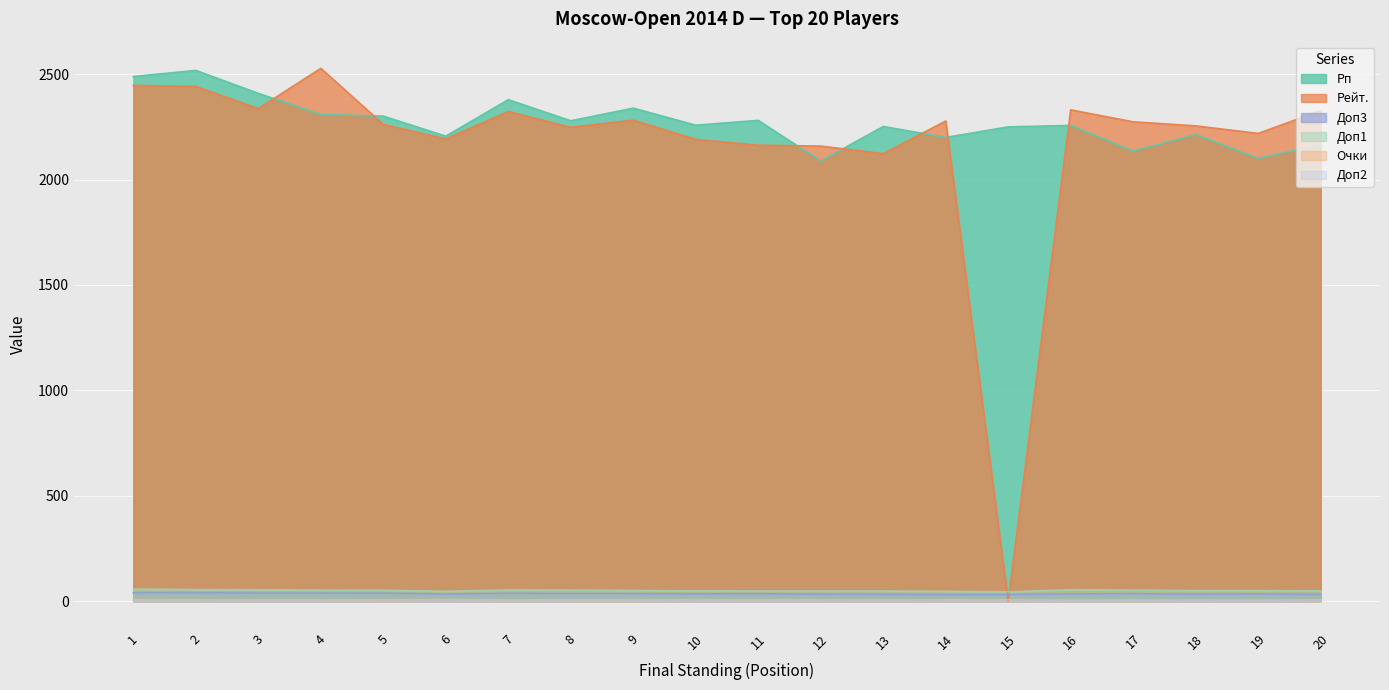

List the series in order of their peak value, lowest first.

Доп2, Очки, Доп3, Доп1, Рп, Рейт.